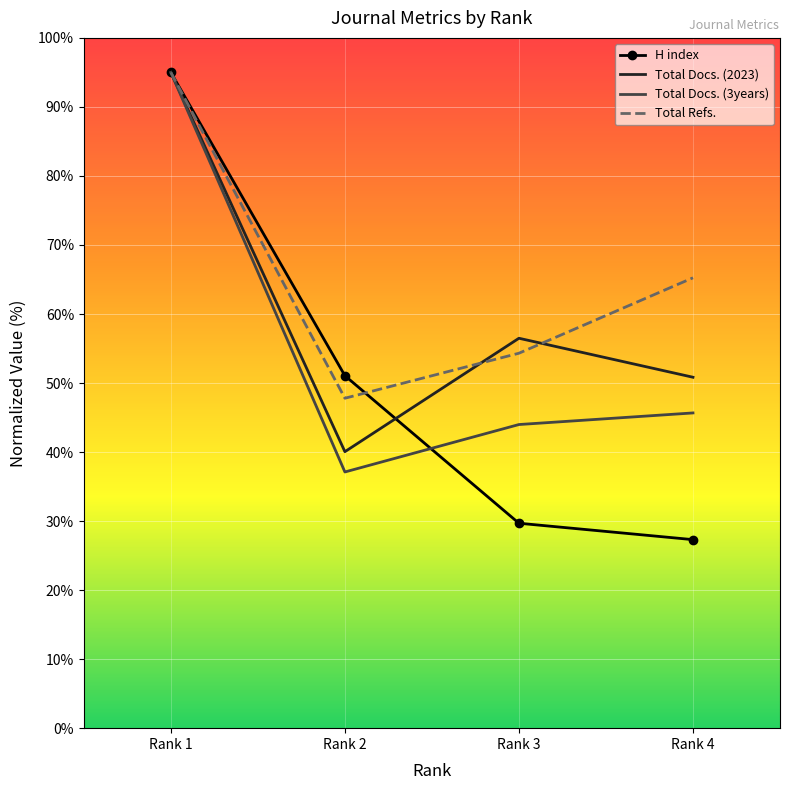

True or false: Total Docs. (2023) has a value of 62.6 at Rank 2.

False